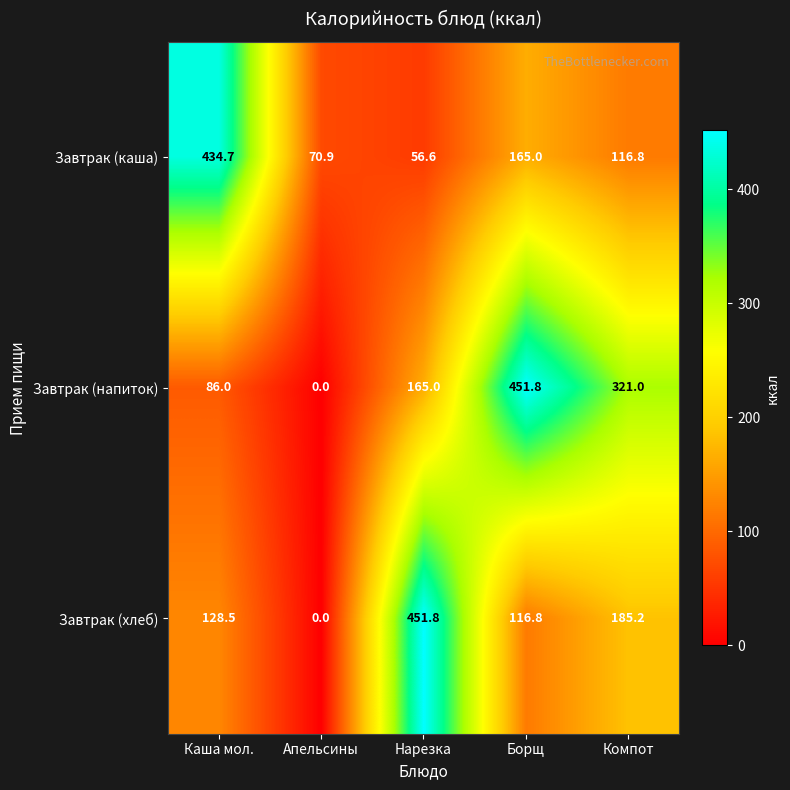

What is the approximate value of Завтрак (каша) at Компот?

116.8